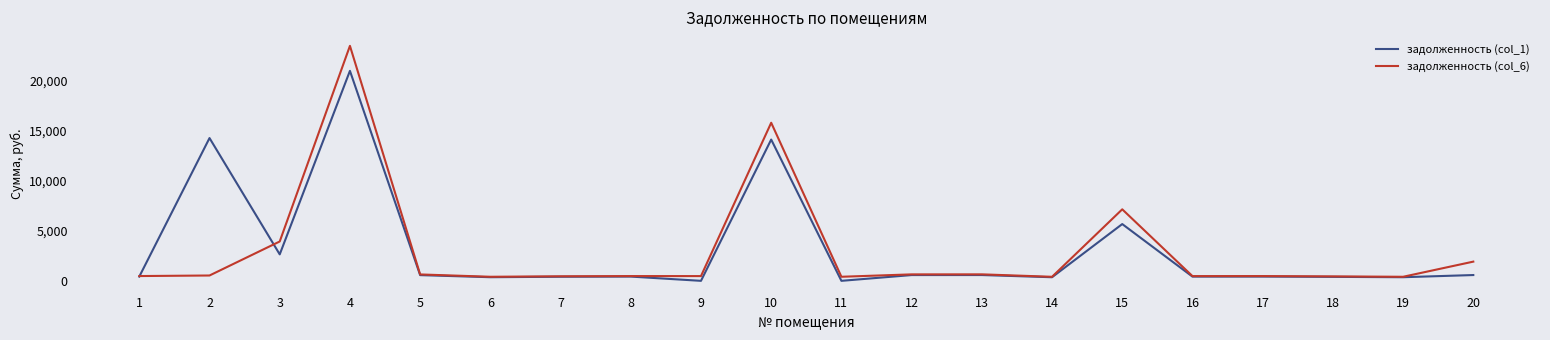

Which series has the widest spread of values?

задолженность (col_6)